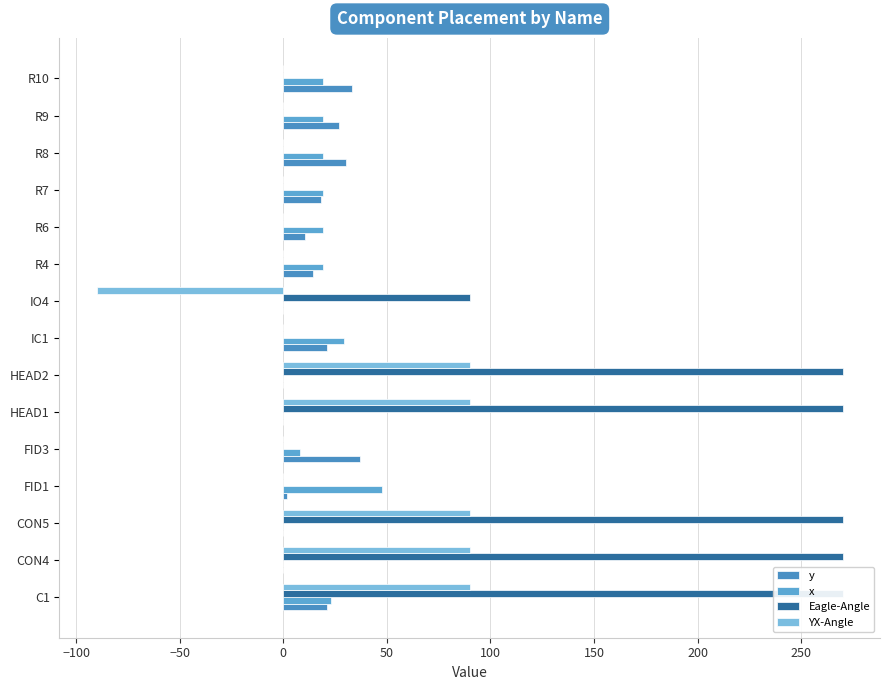

Which series has the largest total across all categories?

Eagle-Angle